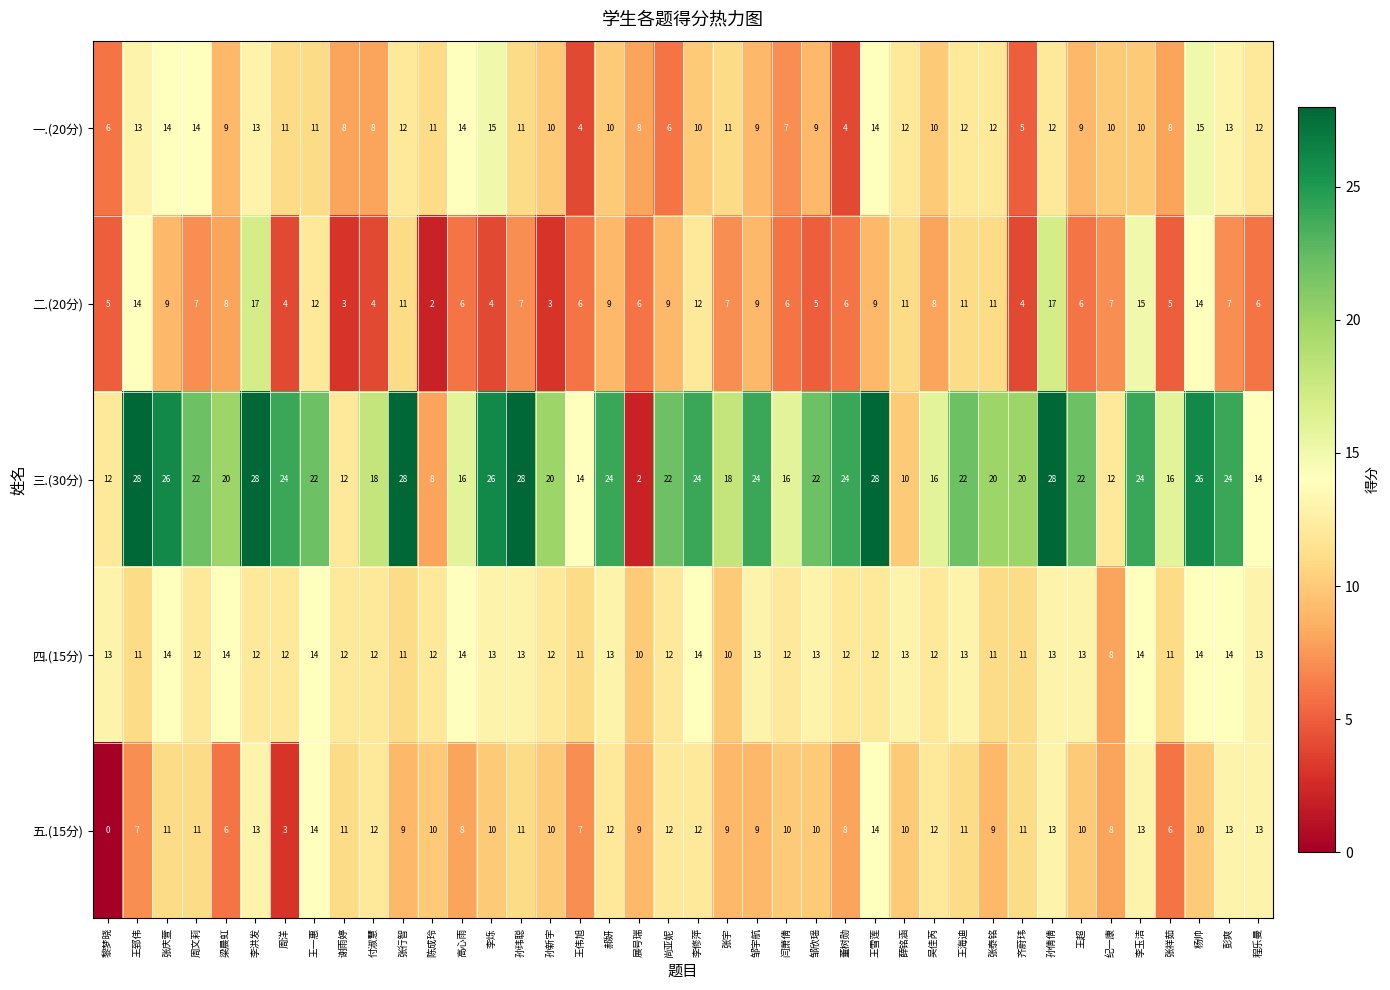

Between 付淑慧 and 王雪莲, which series saw the biggest shift?

三.(30分)